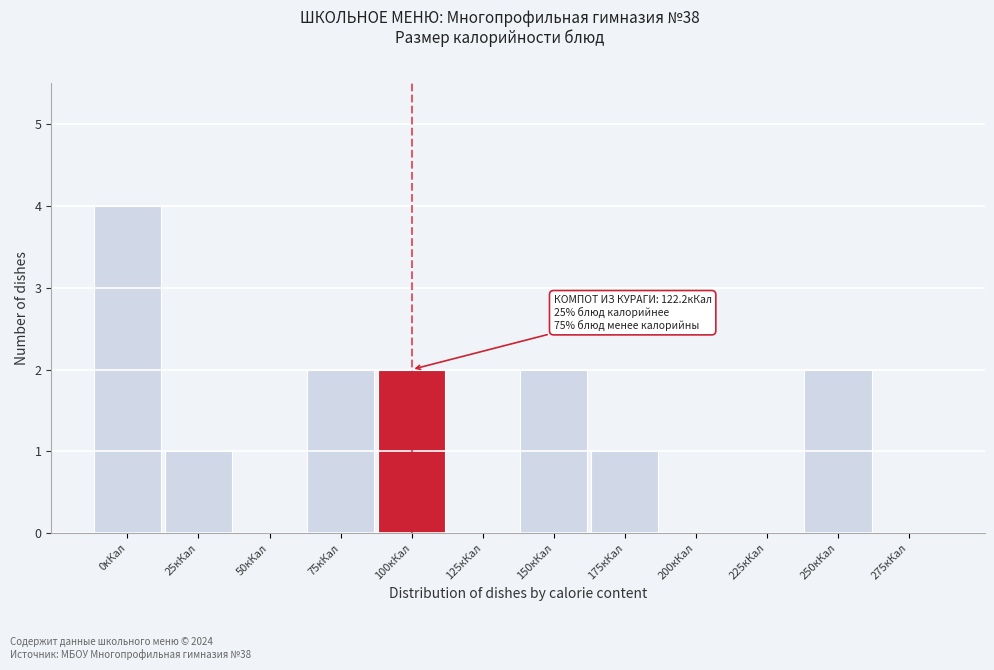

Reading left to right, extract all data points from this chart.

0кКал=4	25кКал=1	50кКал=0	75кКал=2	100кКал=2	125кКал=0	150кКал=2	175кКал=1	200кКал=0	225кКал=0	250кКал=2	275кКал=0